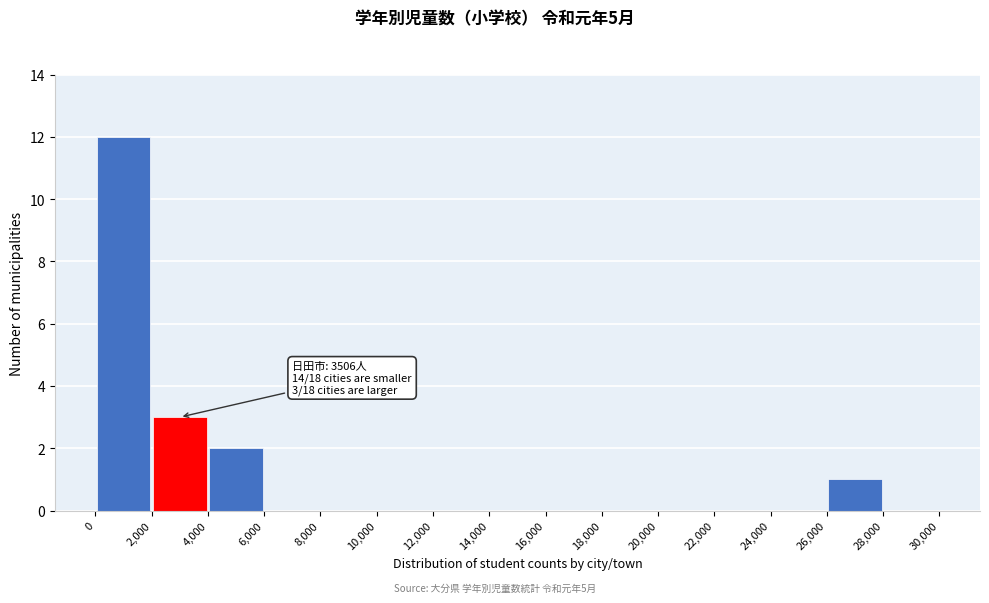

Over which range of the x-axis is the bar tallest?

0 to 2,000